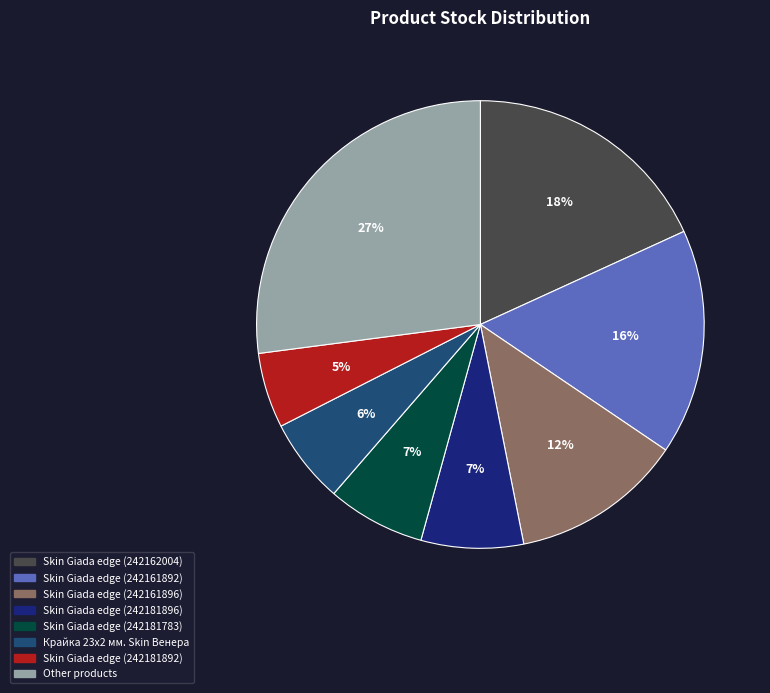

Is the sum of Skin Giada edge (242162004) and Skin Giada edge (242181783) greater than half?

No